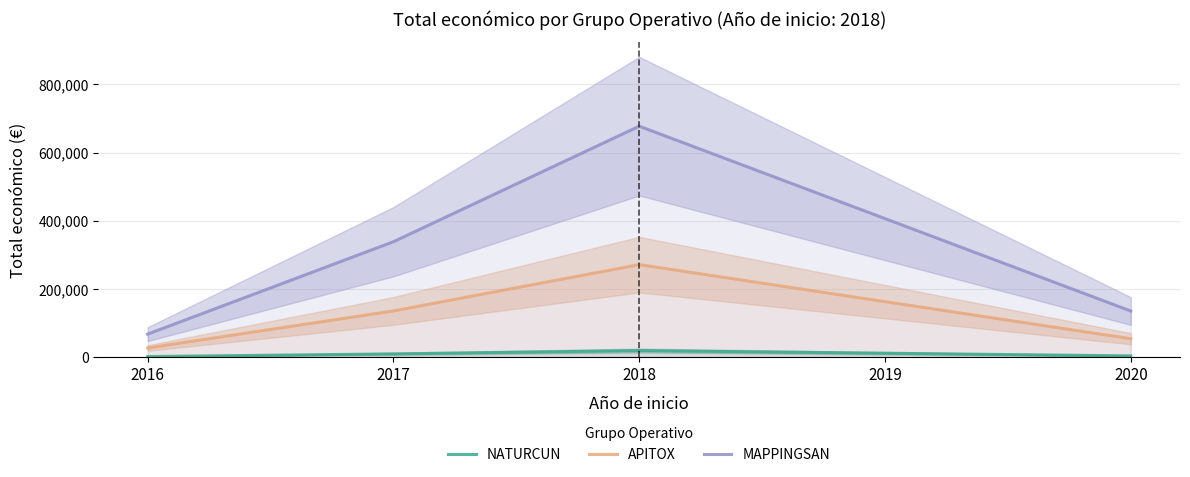

How many data points in APITOX are less than 135776?

2